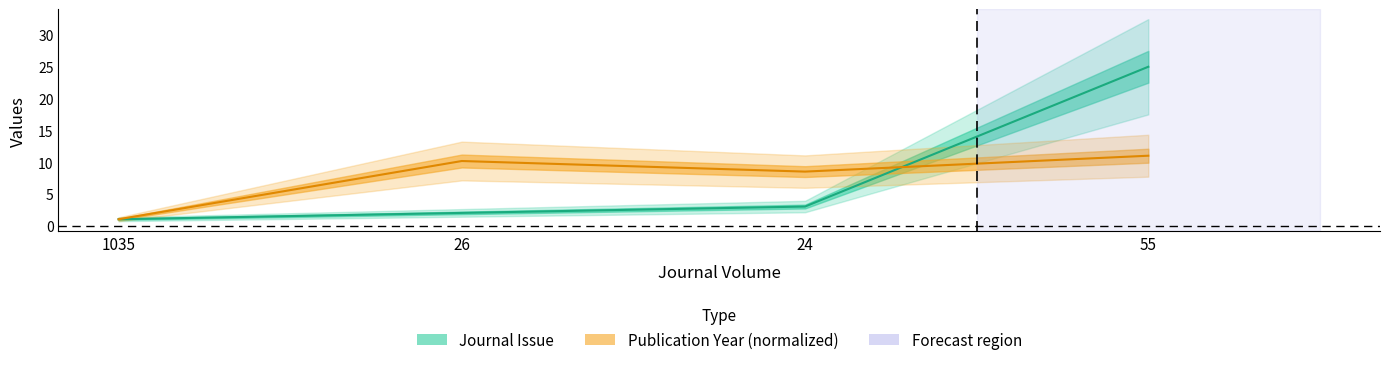

What is the difference between the maximum and minimum values in the Publication Year series?

10.0